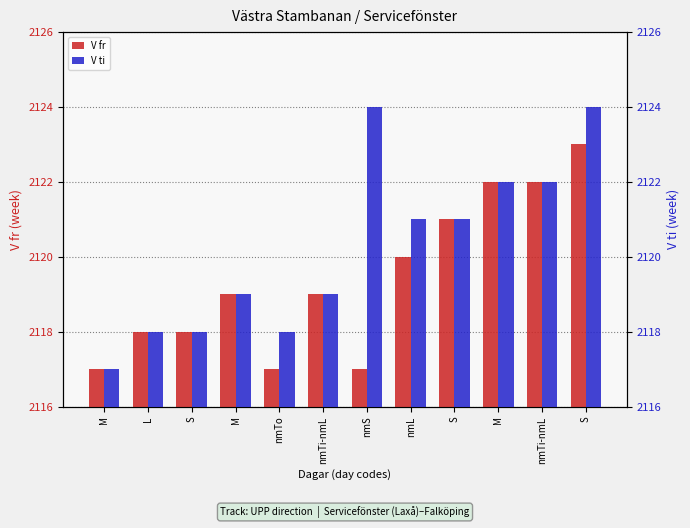

What is the total value across all series at M?

4234